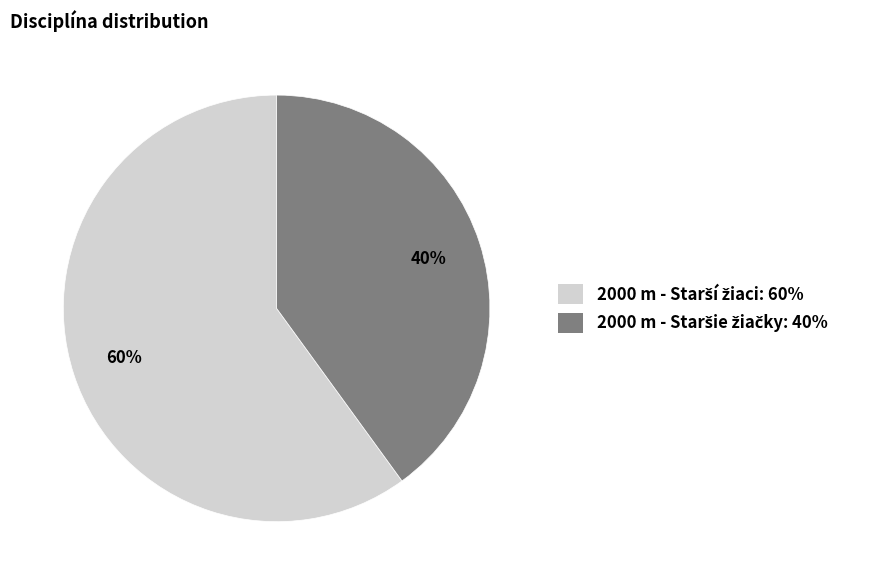

To the nearest percent, what is the difference between the largest and smallest slice percentages?

20%